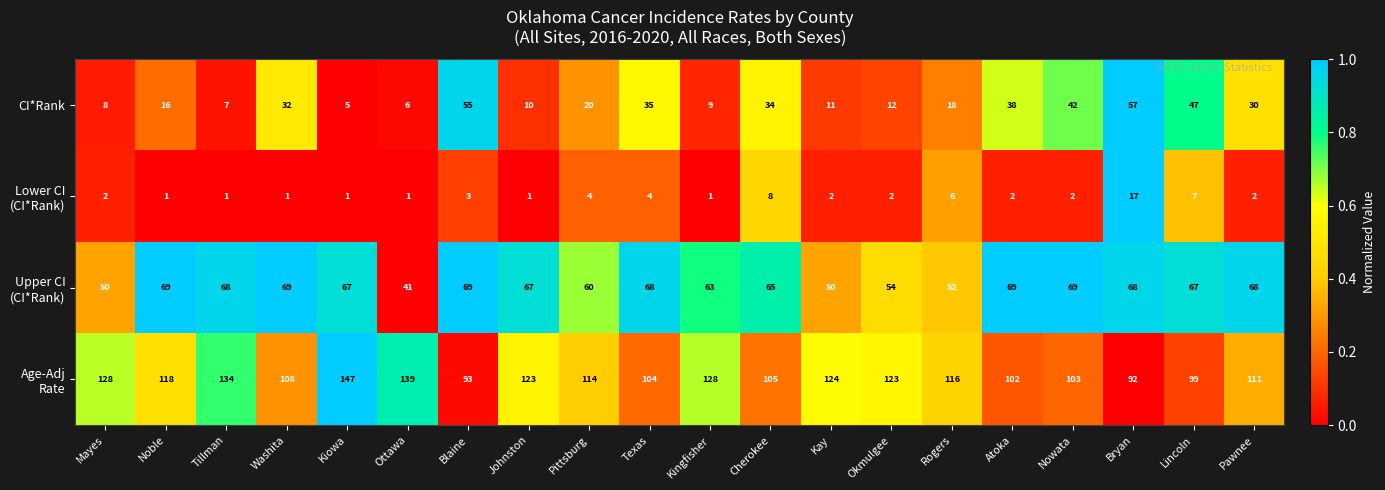

True or false: CI*Rank has a value of 8 at Kiowa.

False